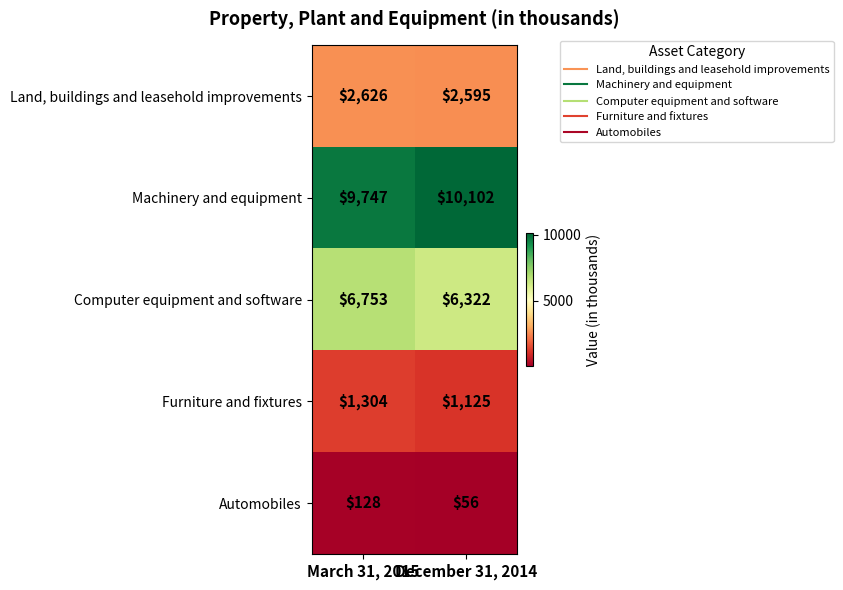

Which series has the largest total across all categories?

Machinery and equipment